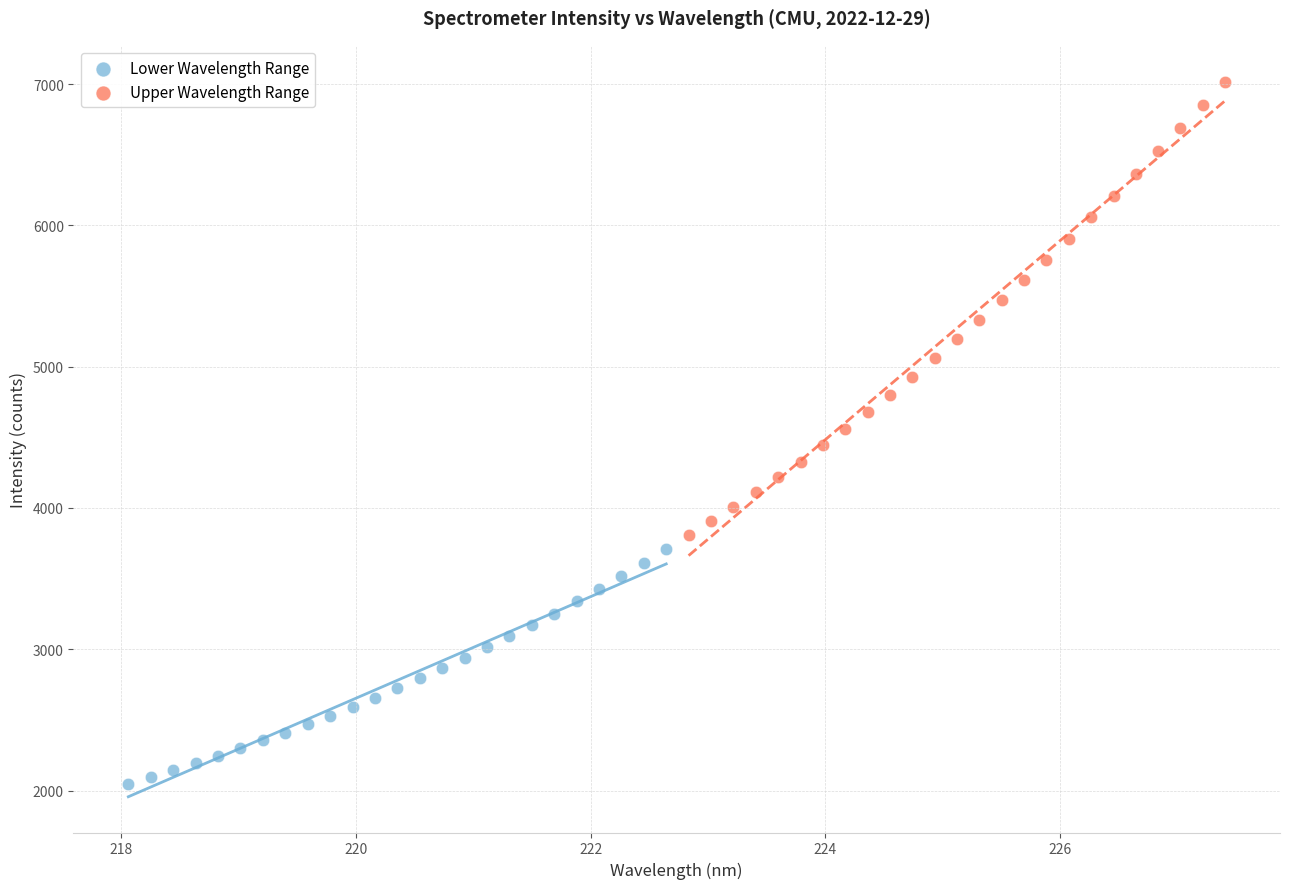

Which series contains the highest Y value?

Upper Wavelength Range